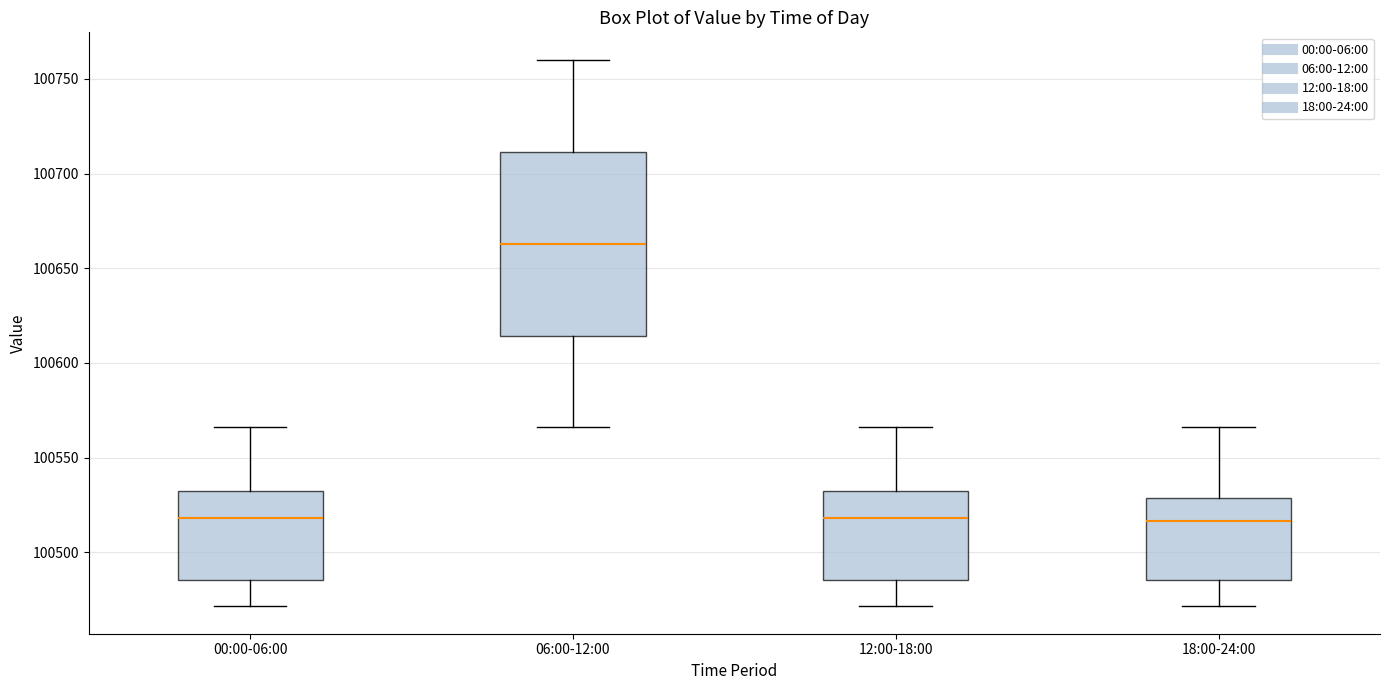

Where is the upper edge of the box for 06:00-12:00 on the y-axis? The values are not printed on the chart, so give them approximately, as read against the axis.

100710